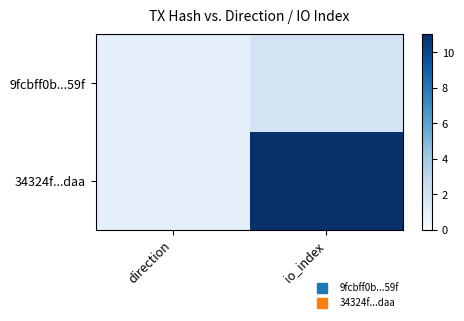

What is the total value across all series at io_index?

13